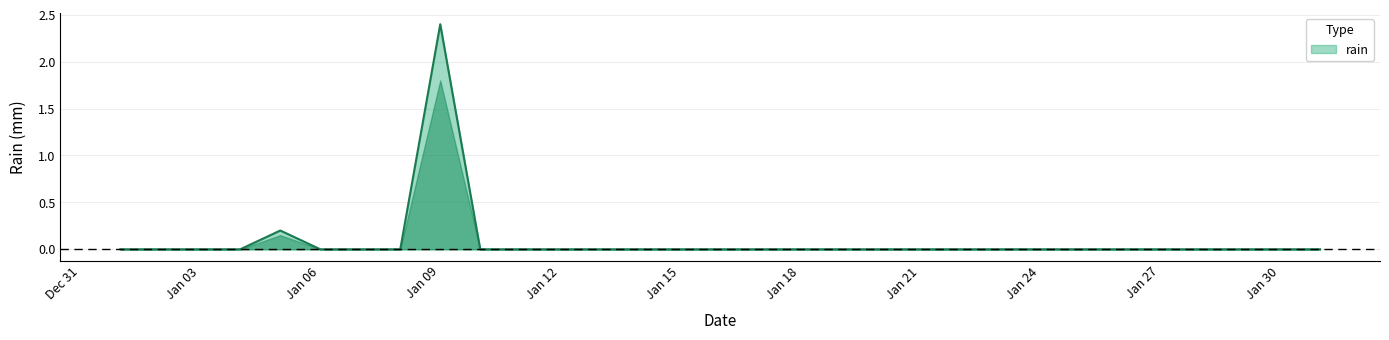

Reading left to right, extract all data points from this chart.

0.0	0.0	0.0	0.0	0.2	0.0	0.0	0.0	2.4	0.0	0.0	0.0	0.0	0.0	0.0	0.0	0.0	0.0	0.0	0.0	0.0	0.0	0.0	0.0	0.0	0.0	0.0	0.0	0.0	0.0	0.0